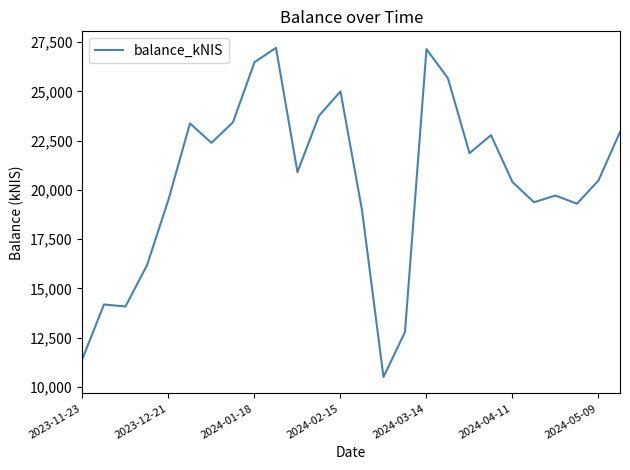

What is the maximum value shown in the chart?

27216.4